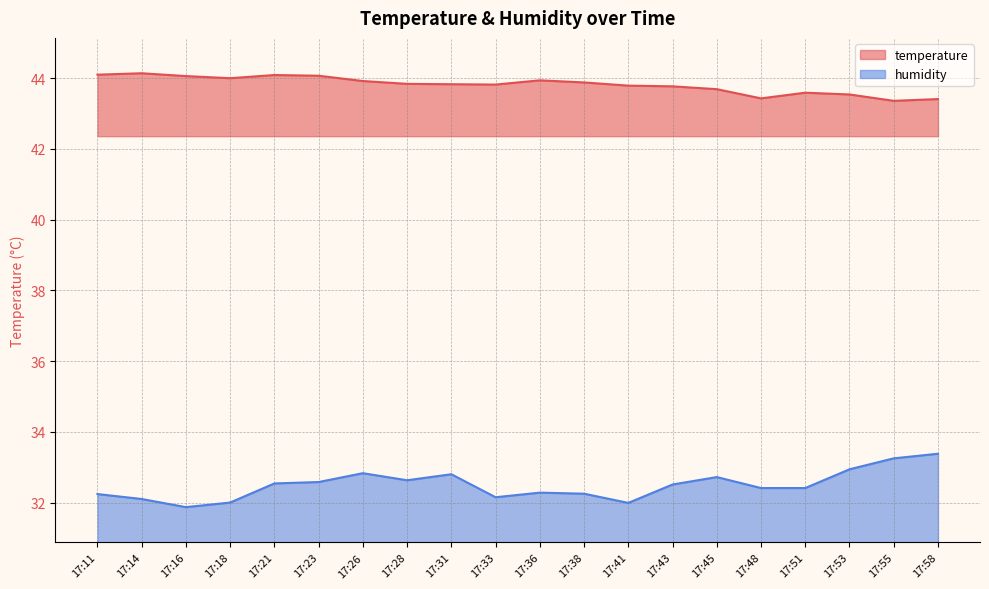

The value of humidity at 17:26 is 13.6. True or false?

False